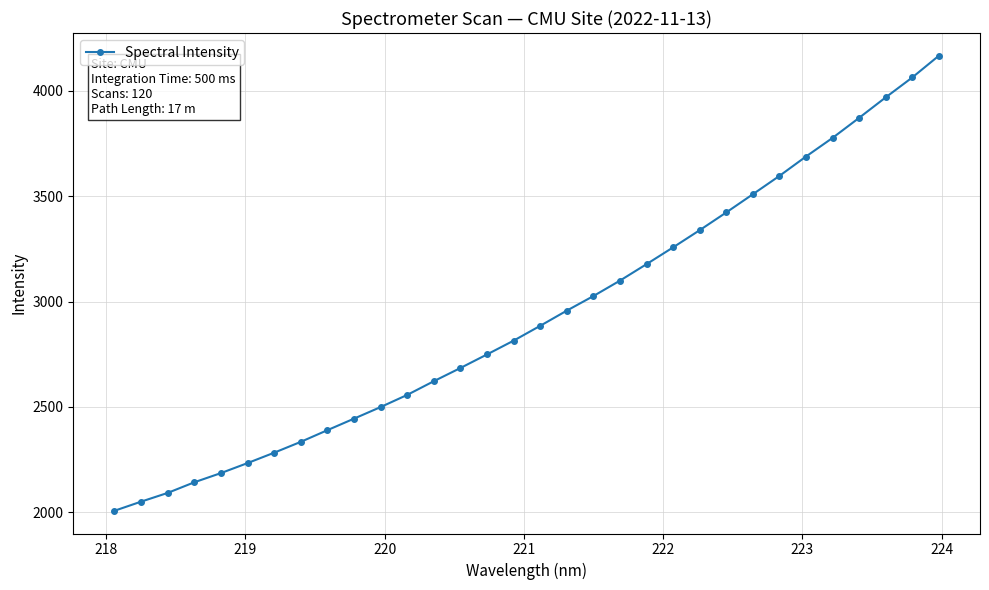

What is the value of the 29th point from the left?

3871.9